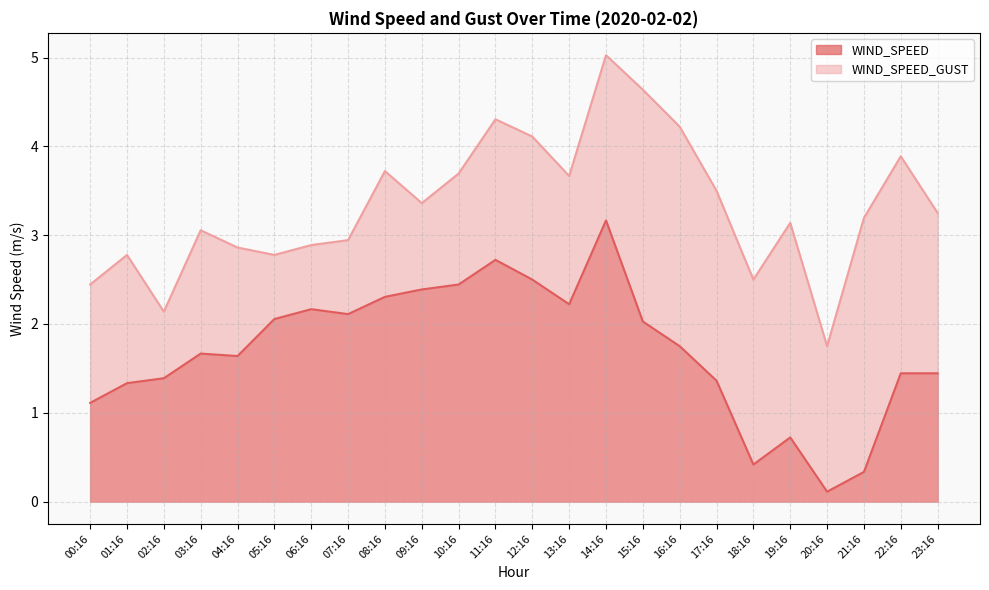

How many values in the WIND_SPEED series exceed 1?

20